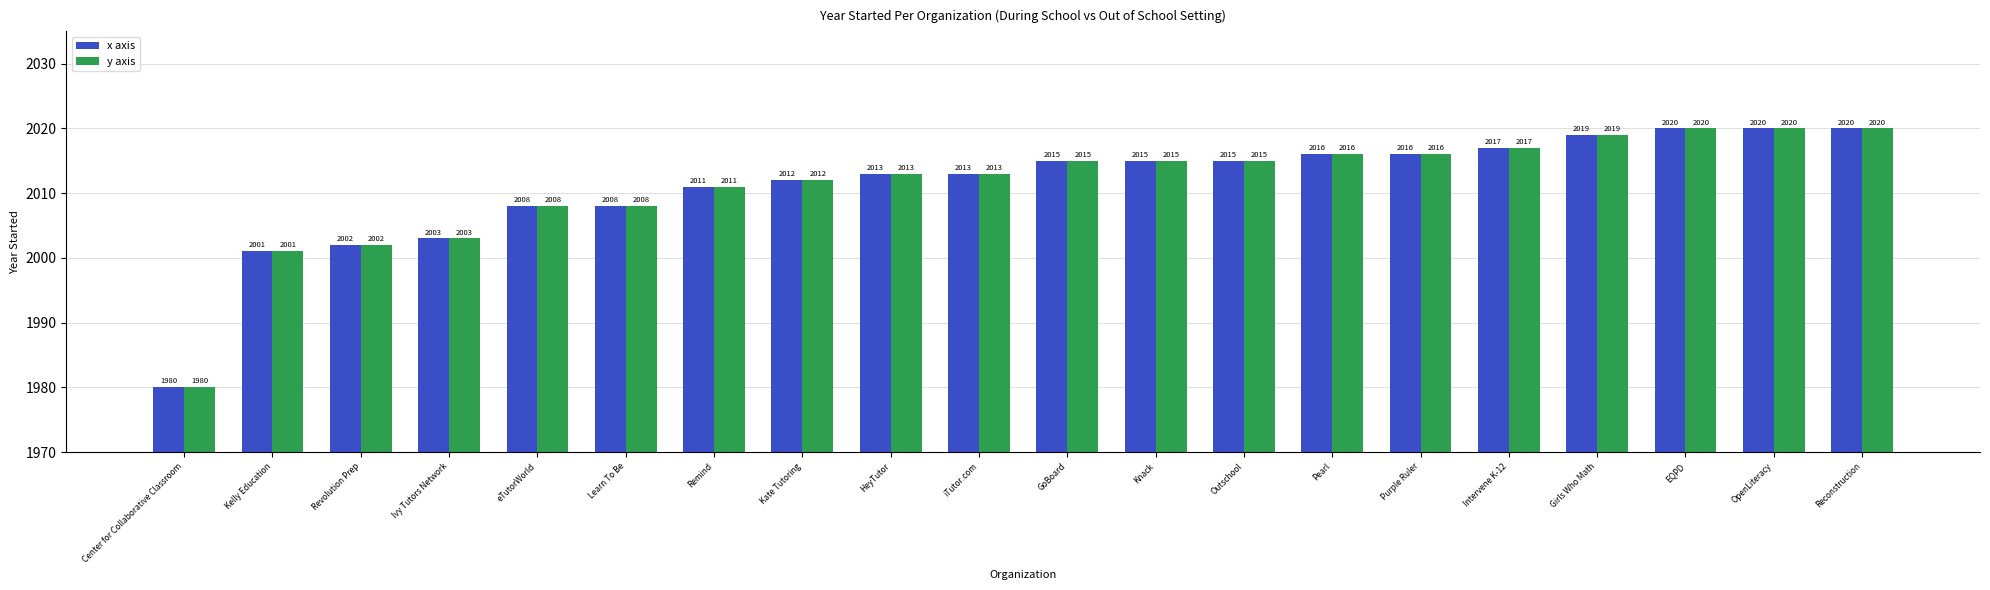

Is the value of x axis at Girls Who Math greater than the value of y axis at Outschool?

Yes